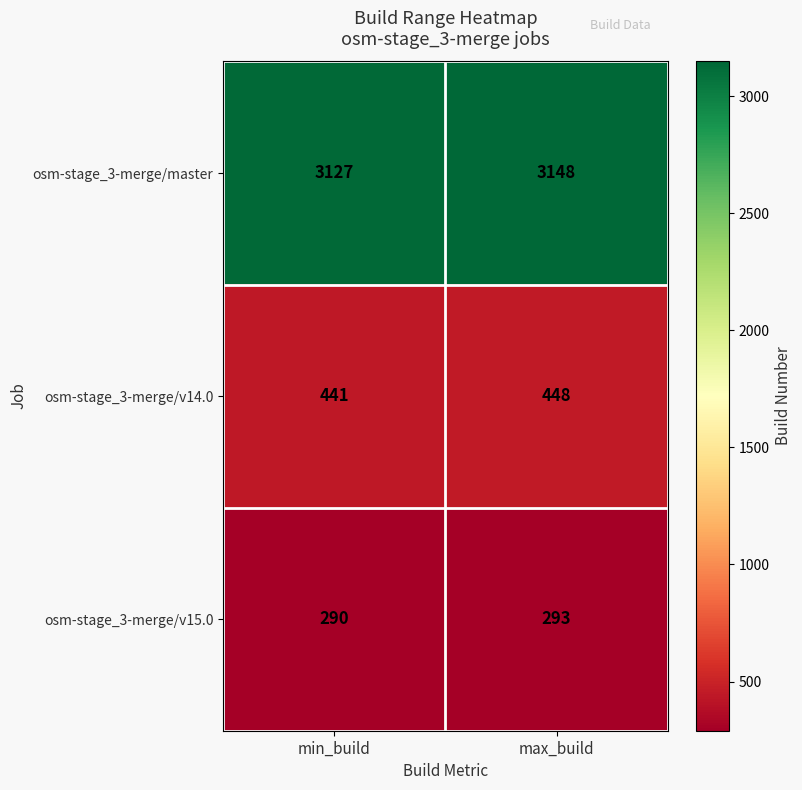

What is the maximum value shown in the chart?

3148